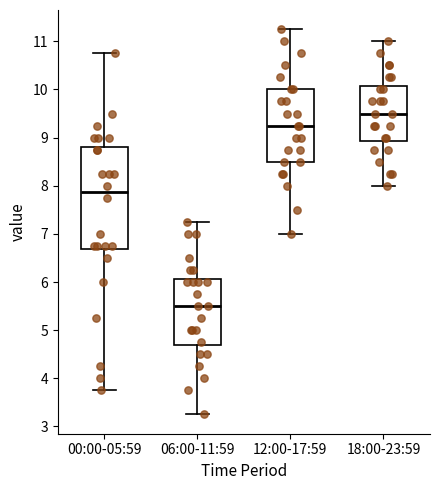

Reading left to right, read every box against the y-axis: the position of its median line, the range the box covers, and the ends of its whiskers. The values are not printed on the chart, so give them approximately, as read against the axis.

00:00-05:59: median 7.9, box 6.7 to 8.8, whiskers 3.8 to 10.8
06:00-11:59: median 5.5, box 4.7 to 6.1, whiskers 3.3 to 7.3
12:00-17:59: median 9.3, box 8.5 to 10.0, whiskers 7.0 to 11.3
18:00-23:59: median 9.5, box 8.9 to 10.1, whiskers 8.0 to 11.0